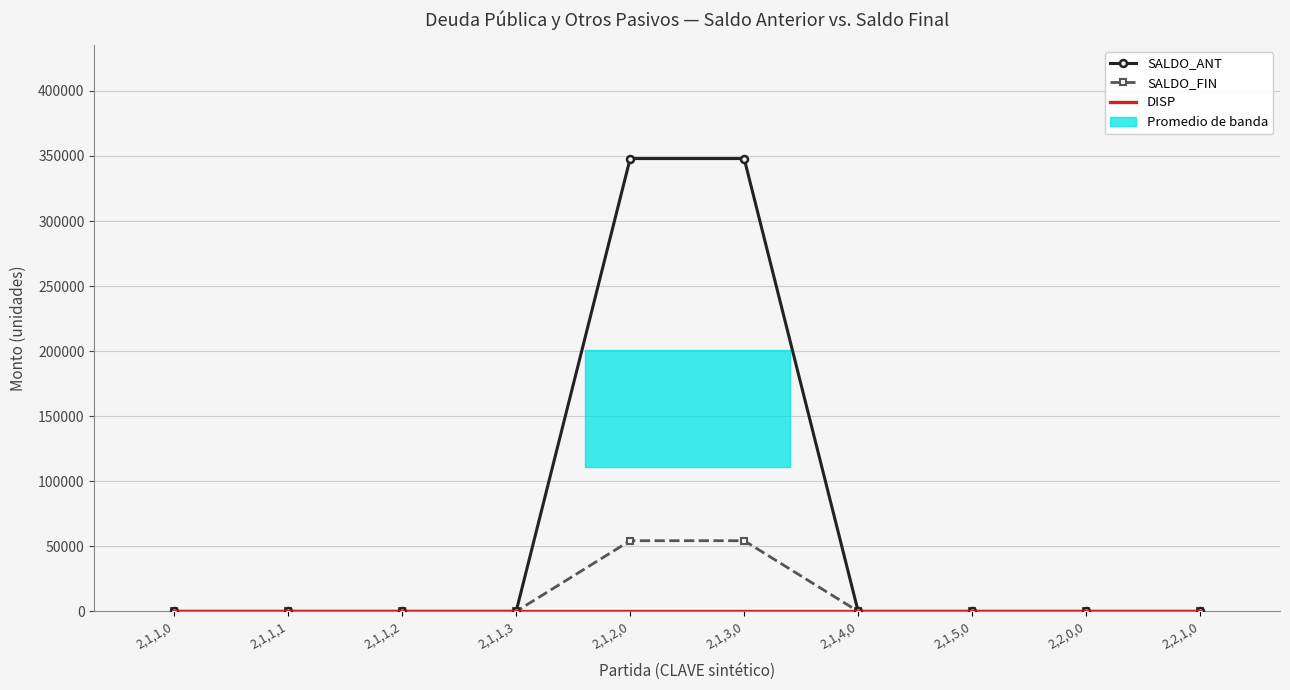

What is the highest value of the SALDO_FIN series?

54337